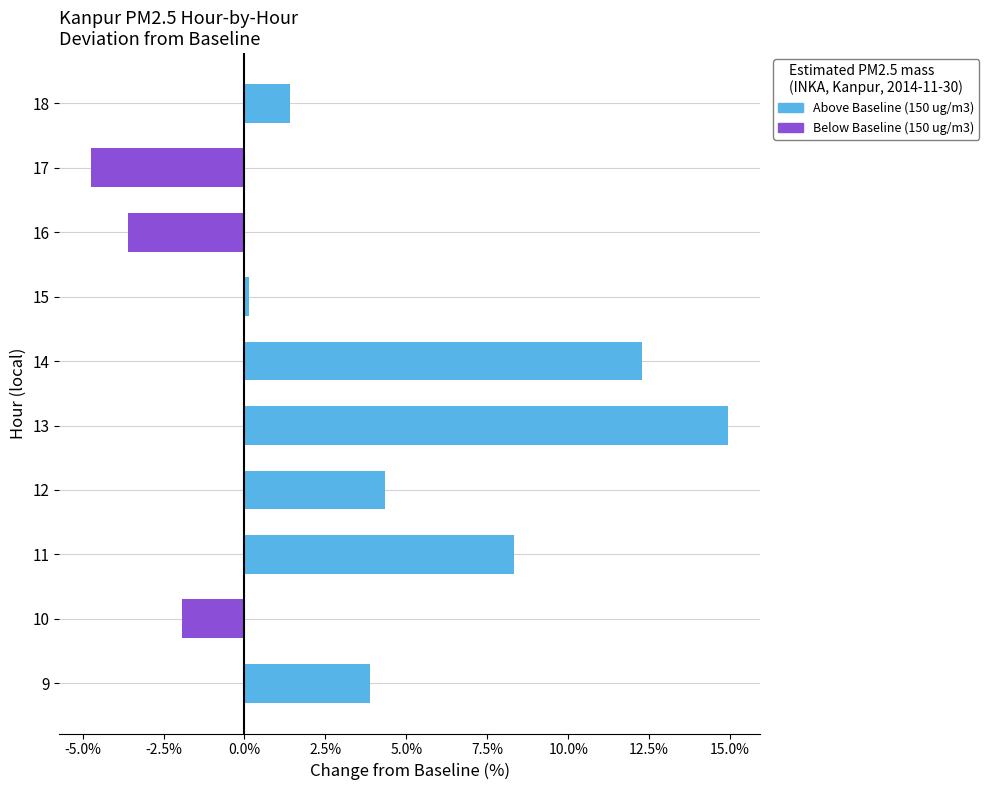

What is the smallest value displayed?

-4.7